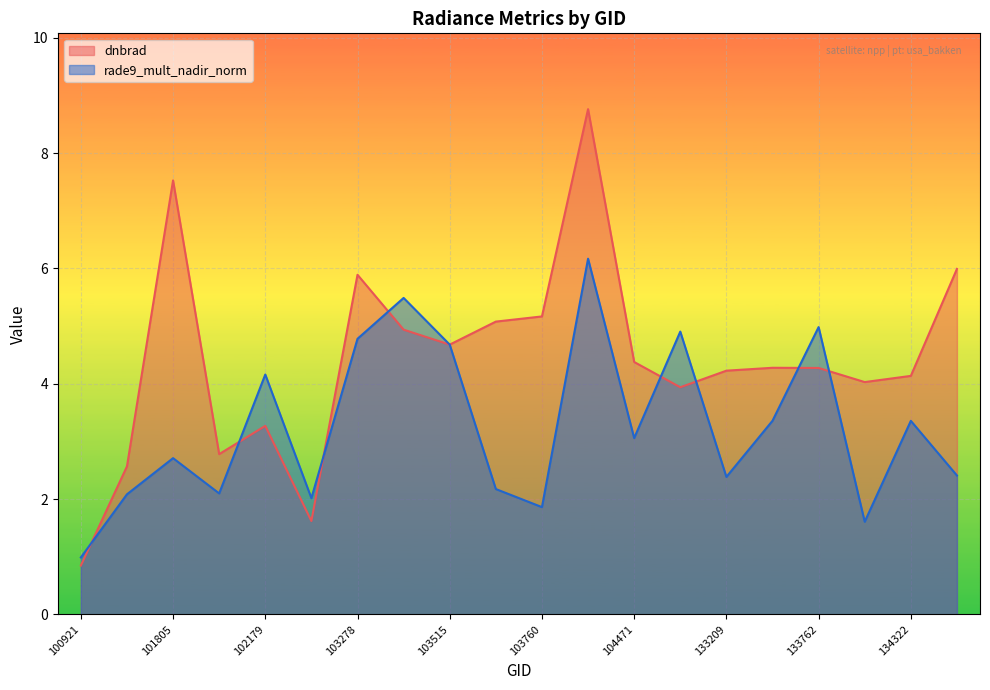

Is the value of rade9_mult_nadir_norm at 100921 greater than the value of dnbrad at 101303?

No